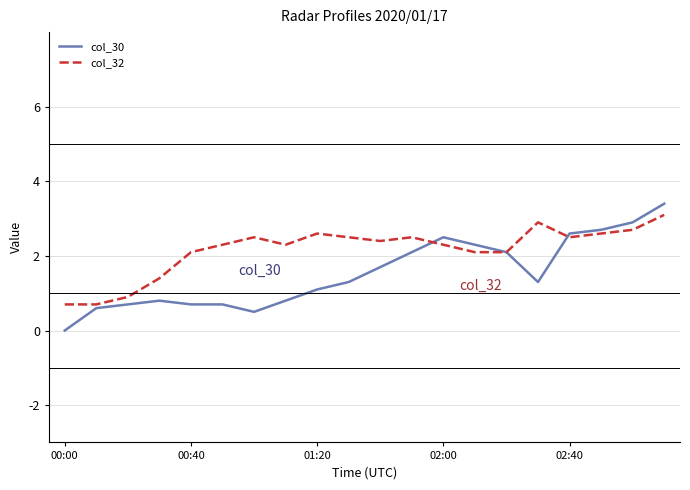

List the series in order of their overall mean, highest first.

col_32, col_30